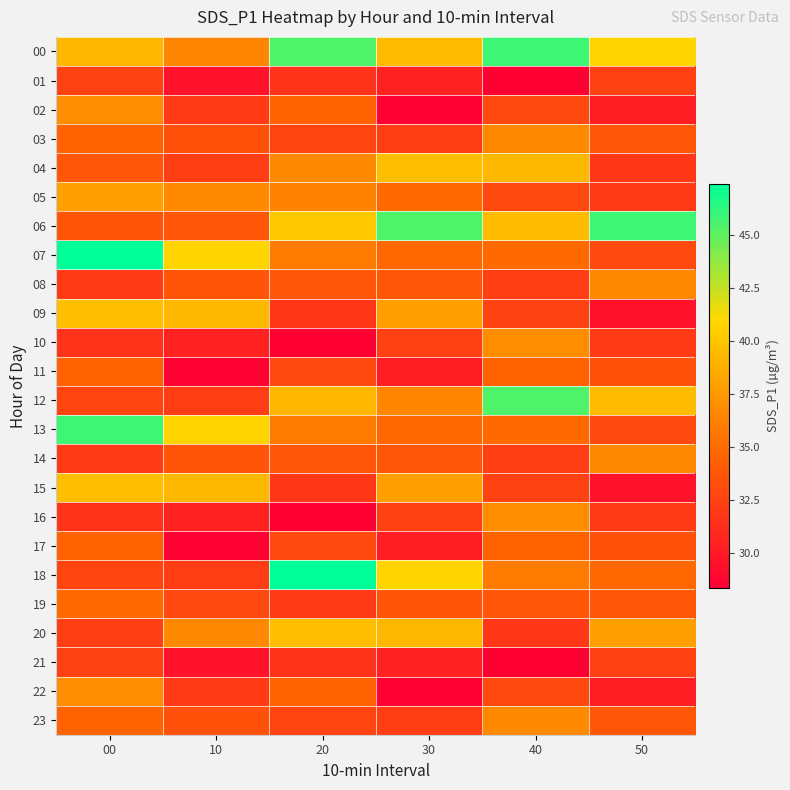

What is the greatest value displayed?

47.4